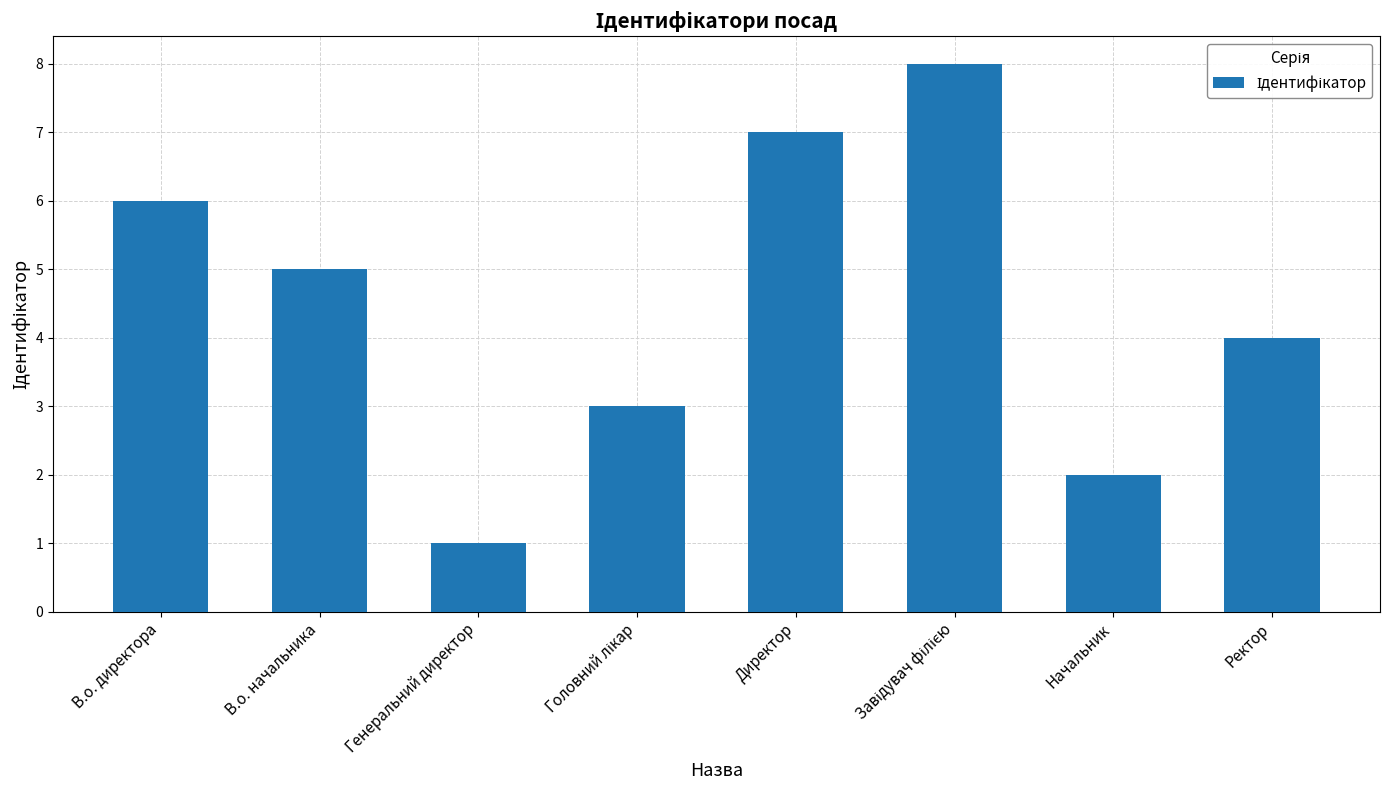

Between В.о. начальника and Начальник, which is larger?

В.о. начальника